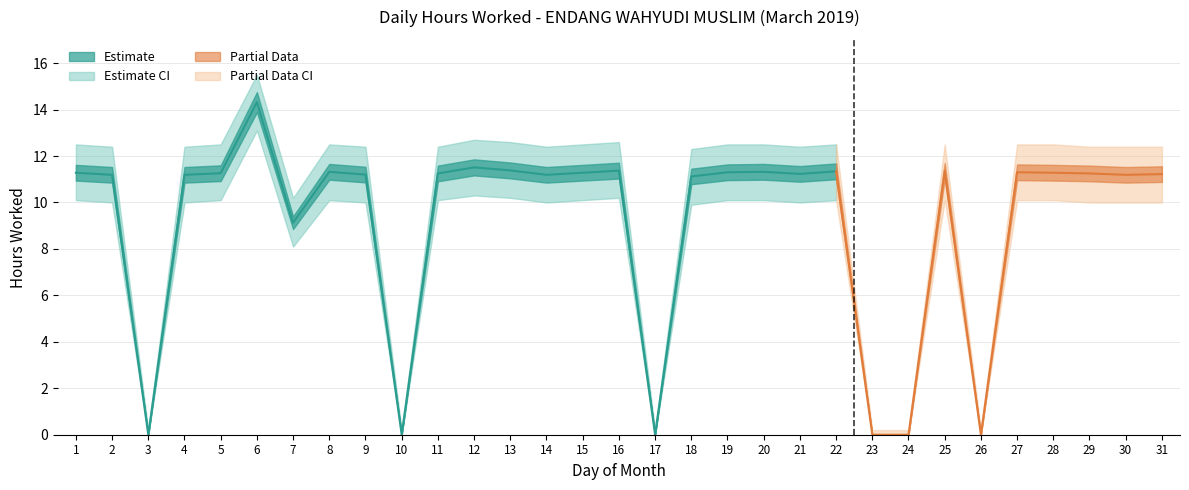

At which category does the data reach its first local peak?

6